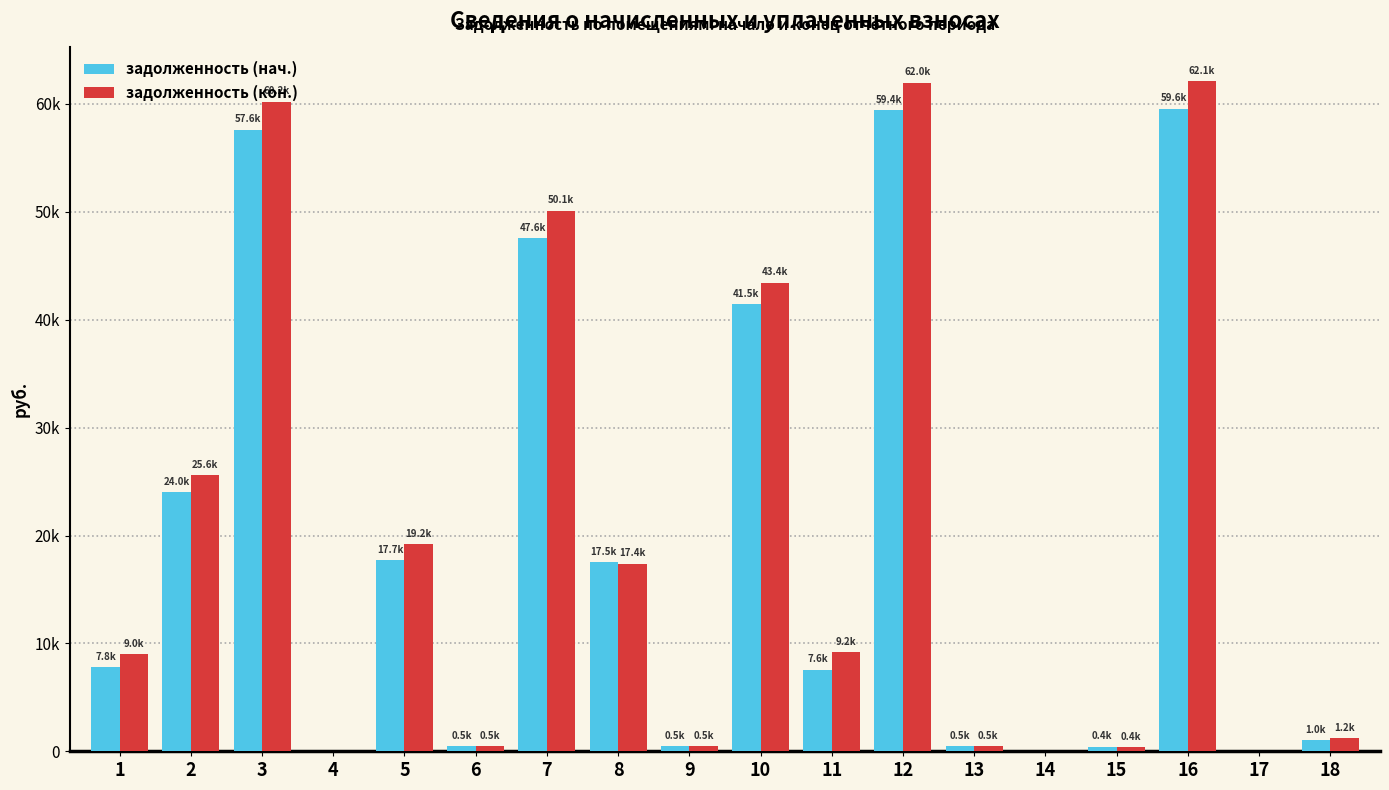

What are all the series names shown in the legend?

задолженность (нач.), задолженность (кон.)